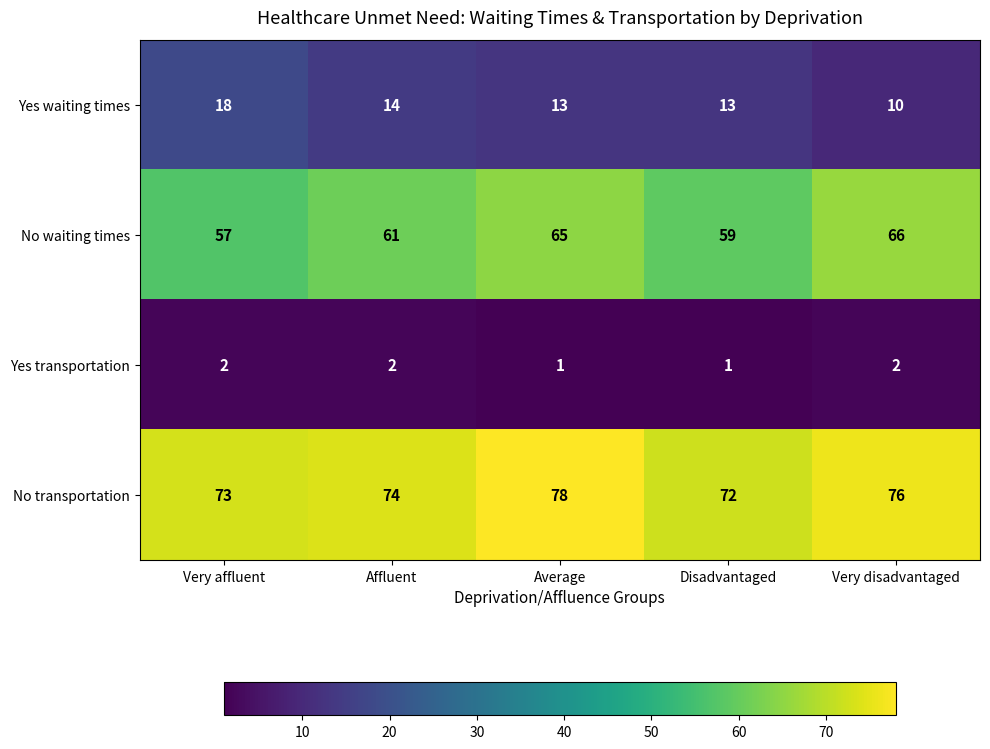

What is the difference between the maximum and minimum values in the No transportation series?

6